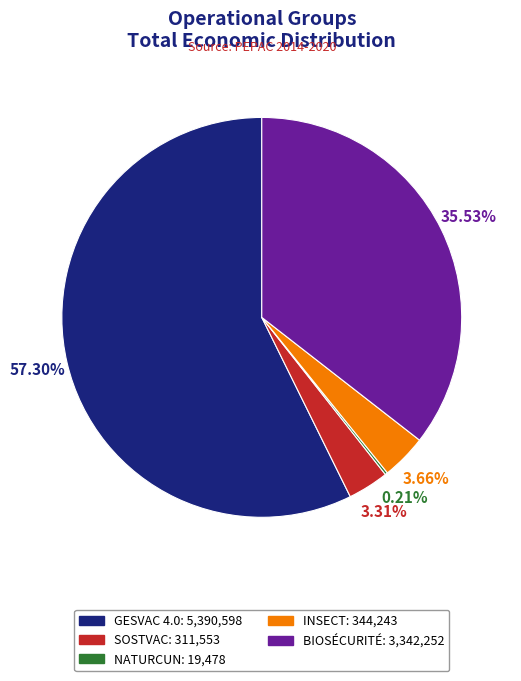

Which category has the biggest portion of the pie?

GESVAC 4.0